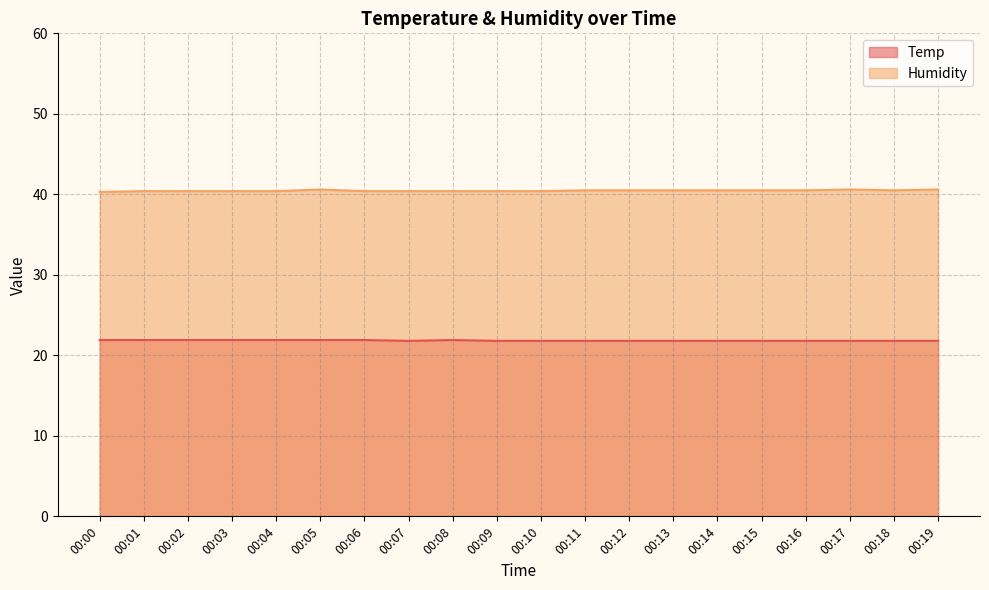

Count the Humidity values in the range 40 to 41.

20